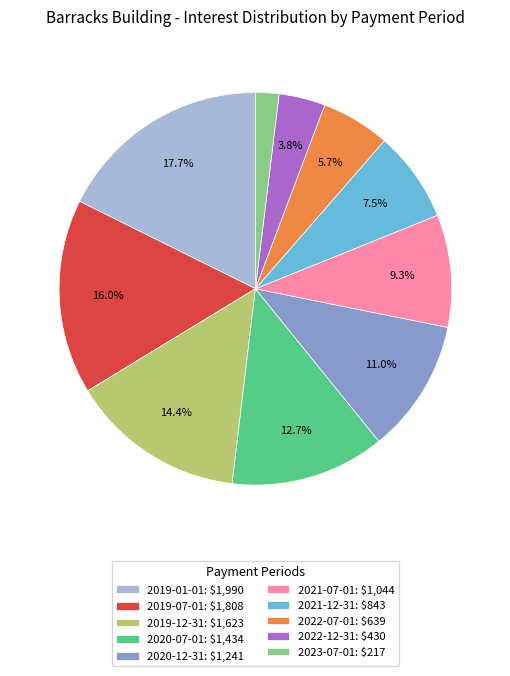

Approximately how many times larger is the value at 2019-07-01 compared to 2019-12-31?

1.1